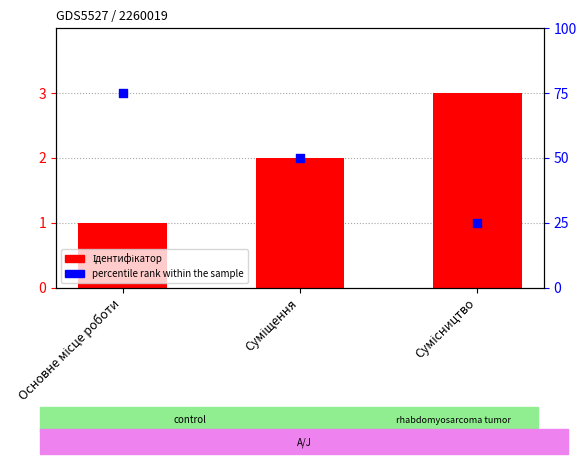

Which series has the largest total across all categories?

percentile rank within the sample